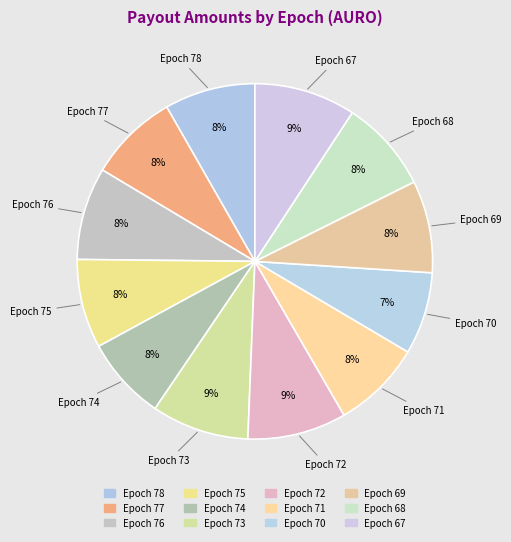

Count the number of slices in the pie.

12